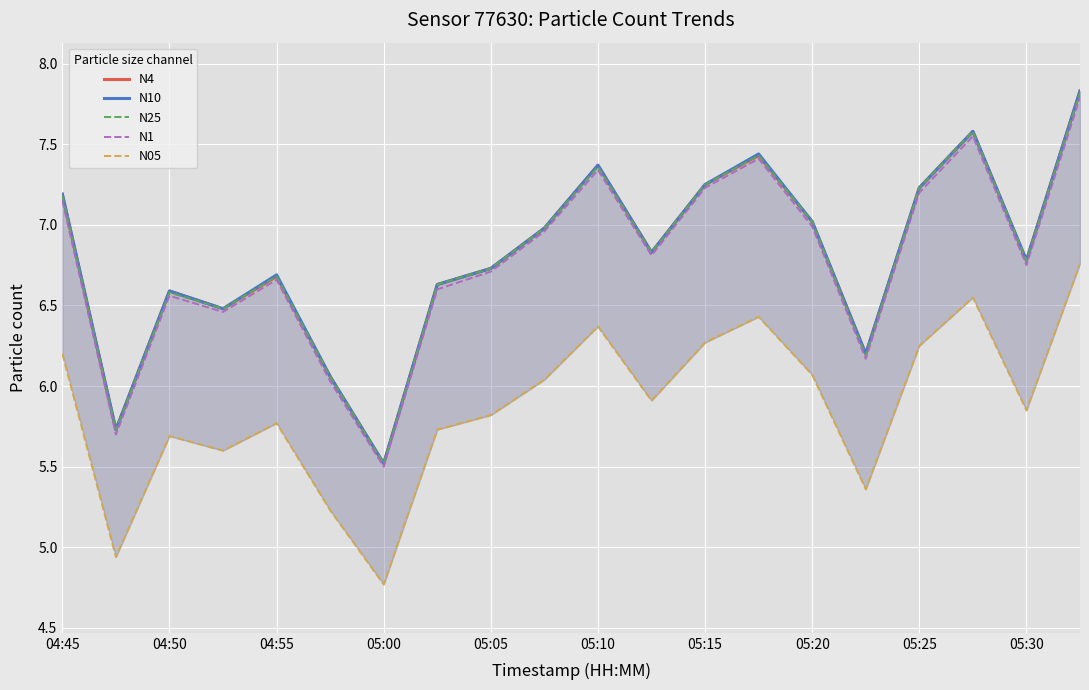

What is the maximum value for N1?

7.8